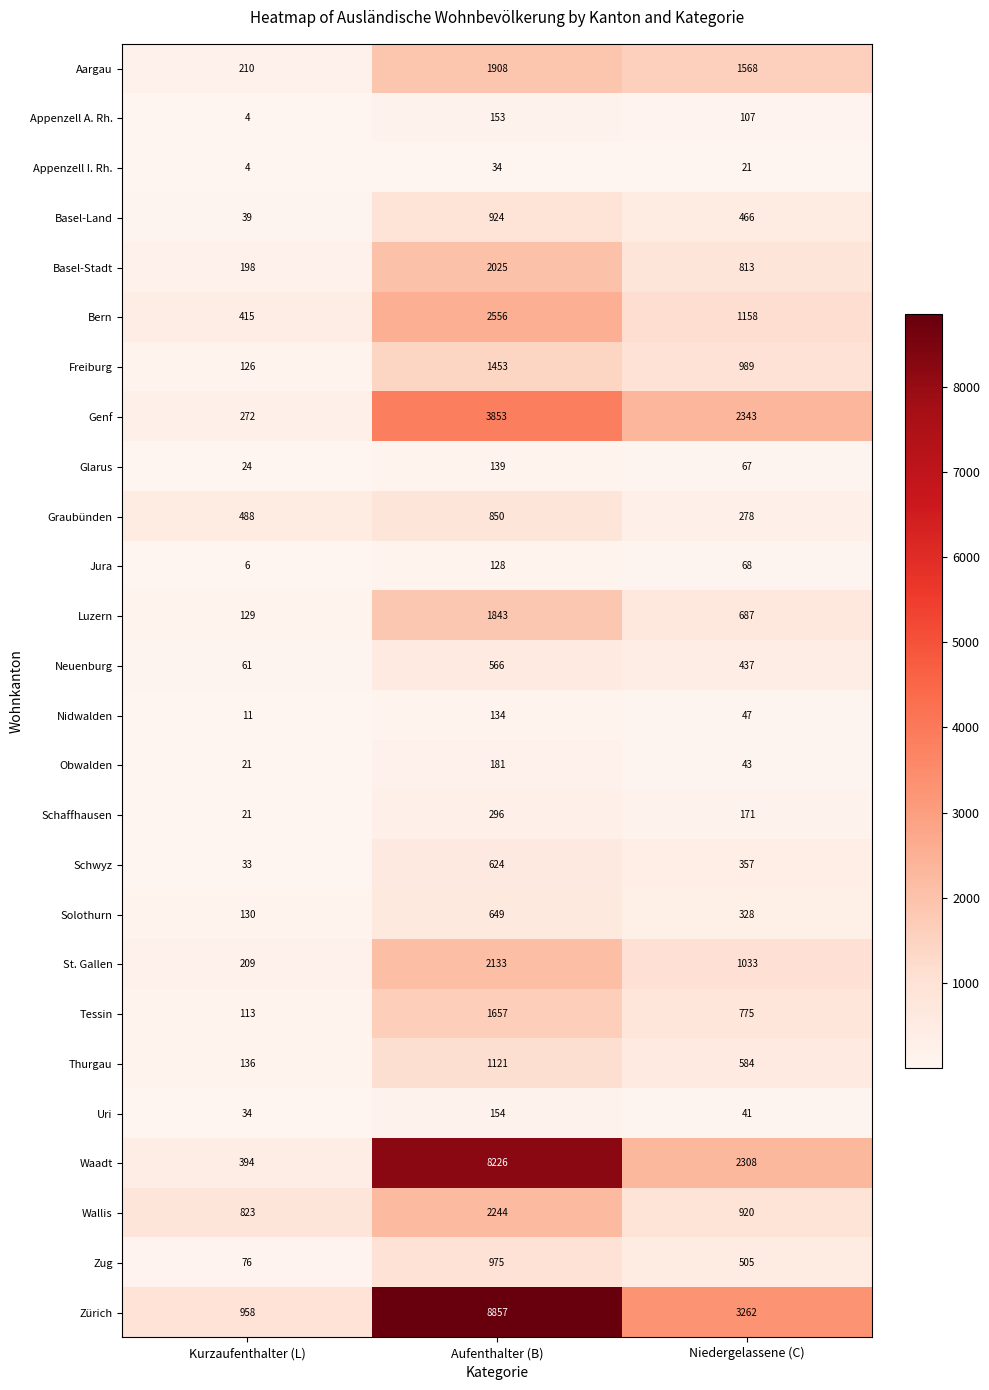

Which series has the largest total across all categories?

Zürich